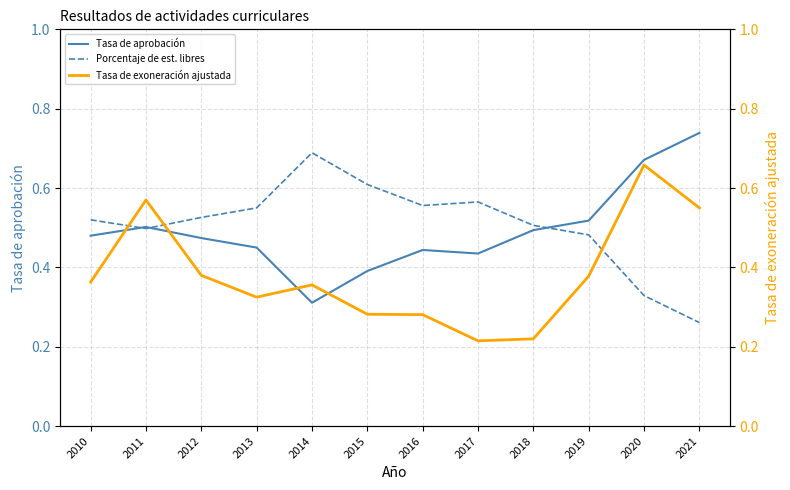

Where do Porcentaje de est. libres and Tasa de exoneración ajustada first cross each other?

2010 and 2011